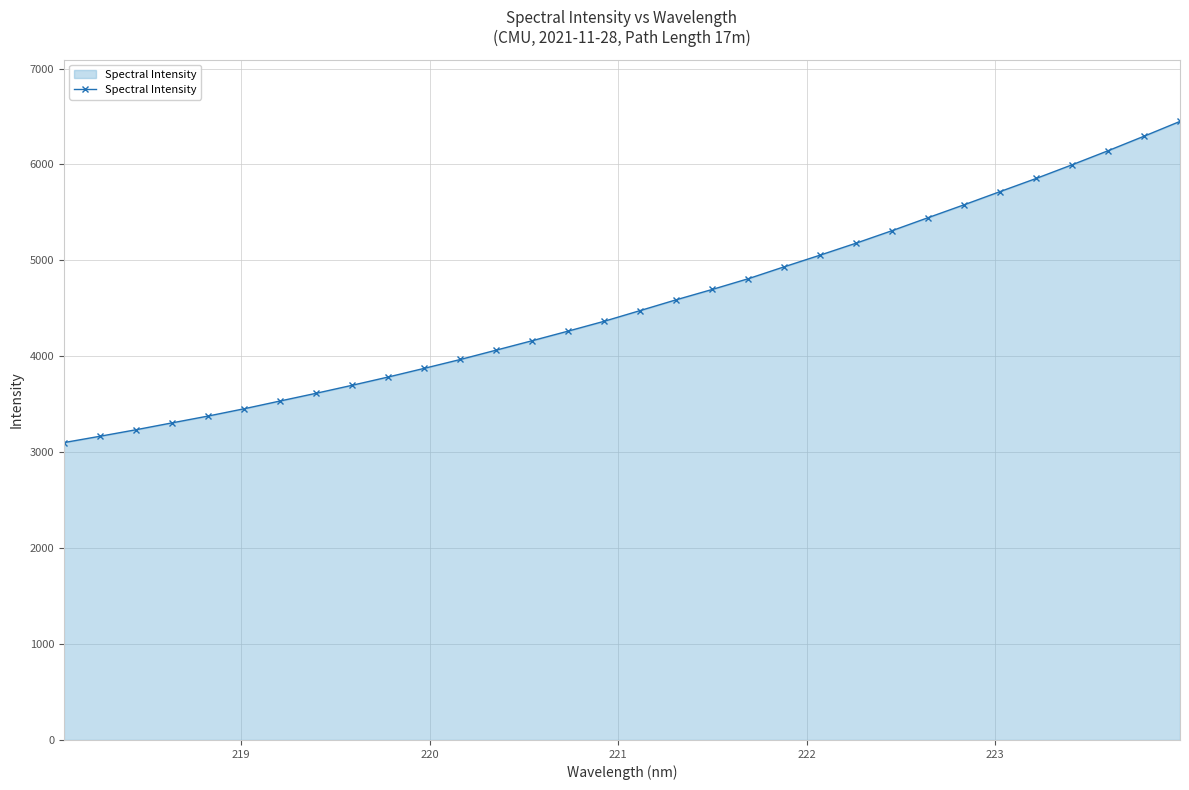

How many lines are shown in the chart?

1